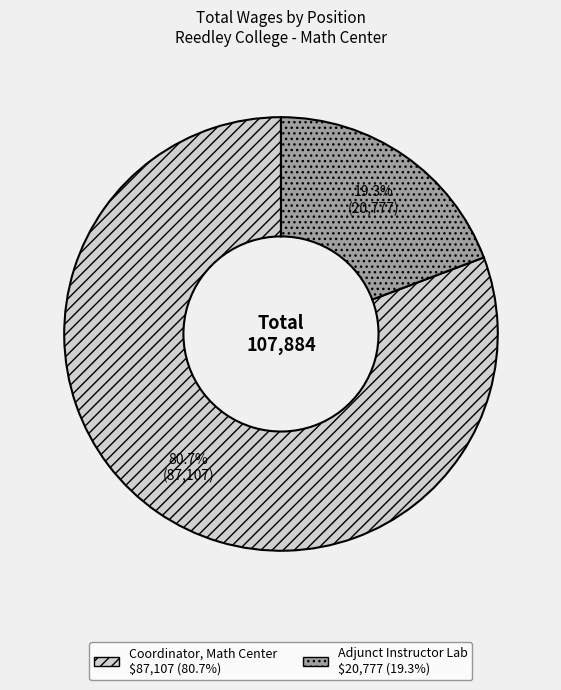

To the nearest percent, what is the combined percentage of Coordinator, Math Center and Adjunct Instructor Lab?

100%